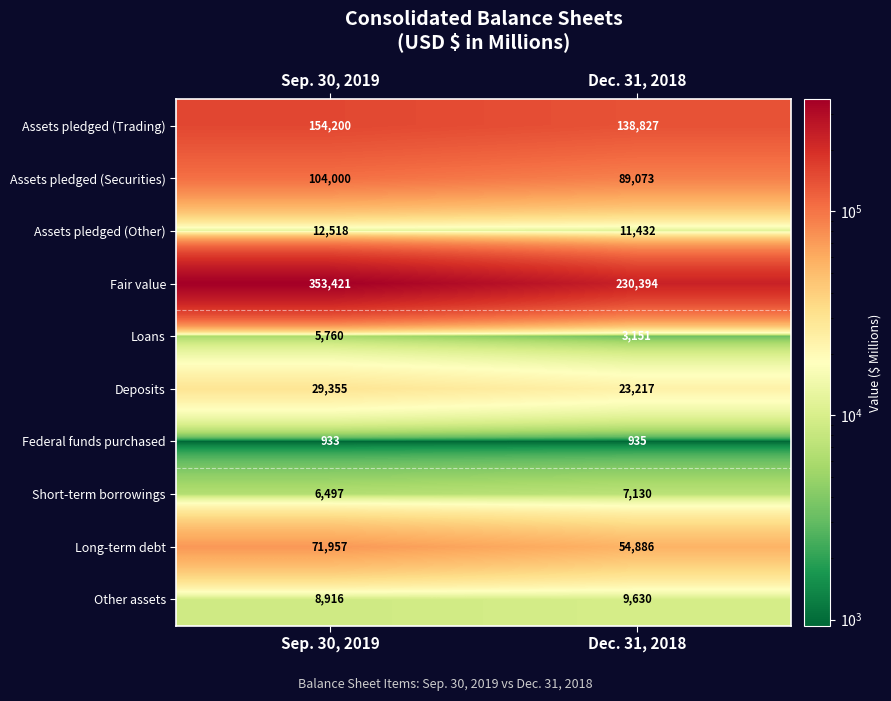

Which series has the largest range (max minus min)?

Fair value